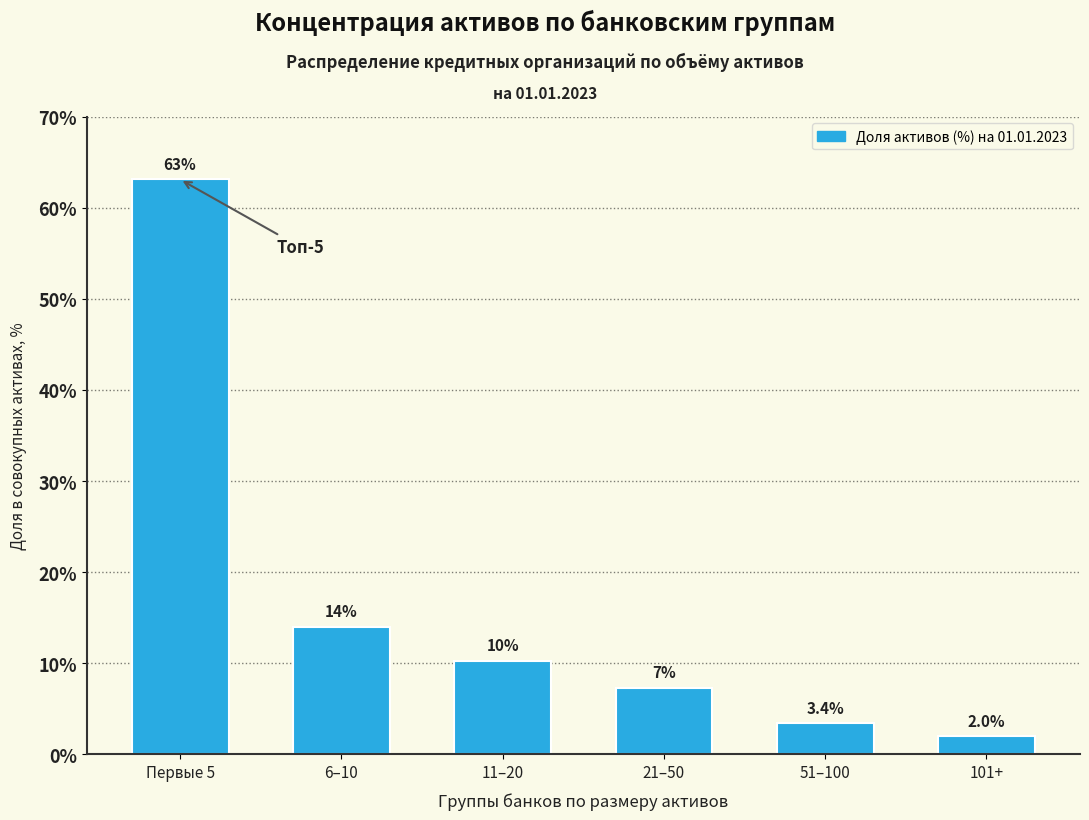

Reading right to left, list all the values displayed in this chart.

2.0	3.4	7.3	10.3	14.0	63.1